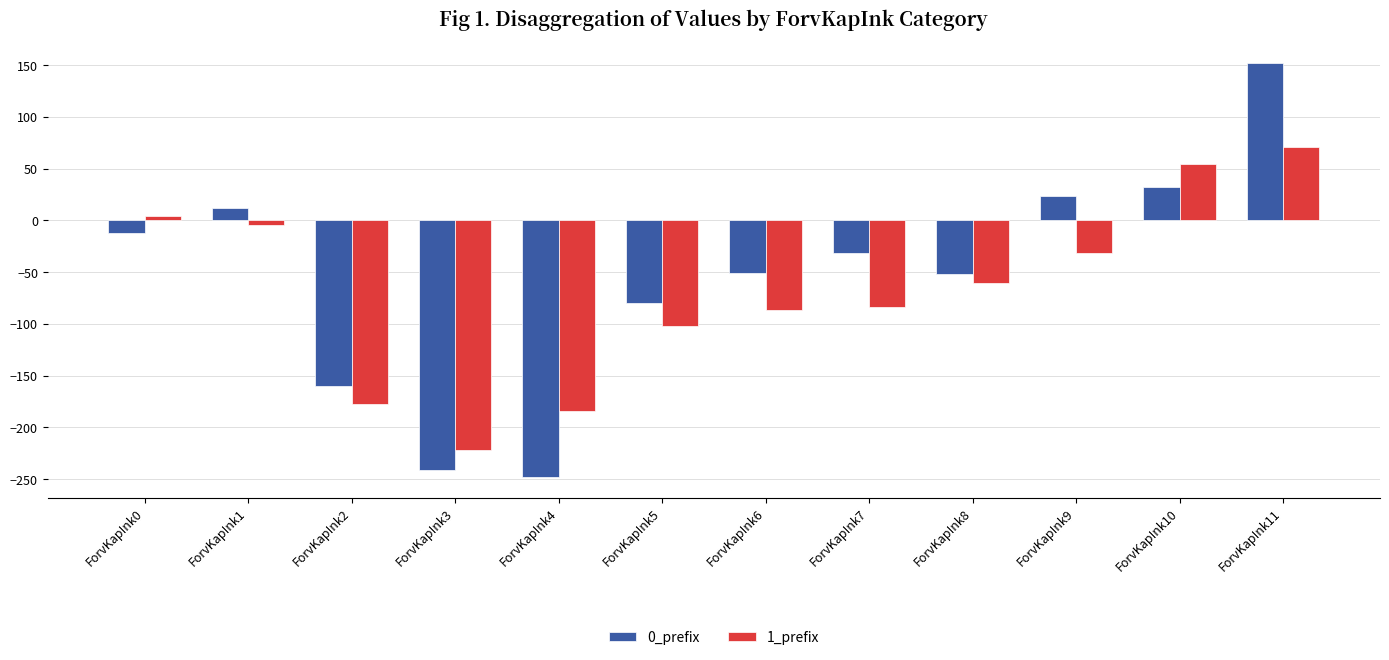

Is the value of 0_prefix at ForvKapInk3 greater than the value of 1_prefix at ForvKapInk11?

No